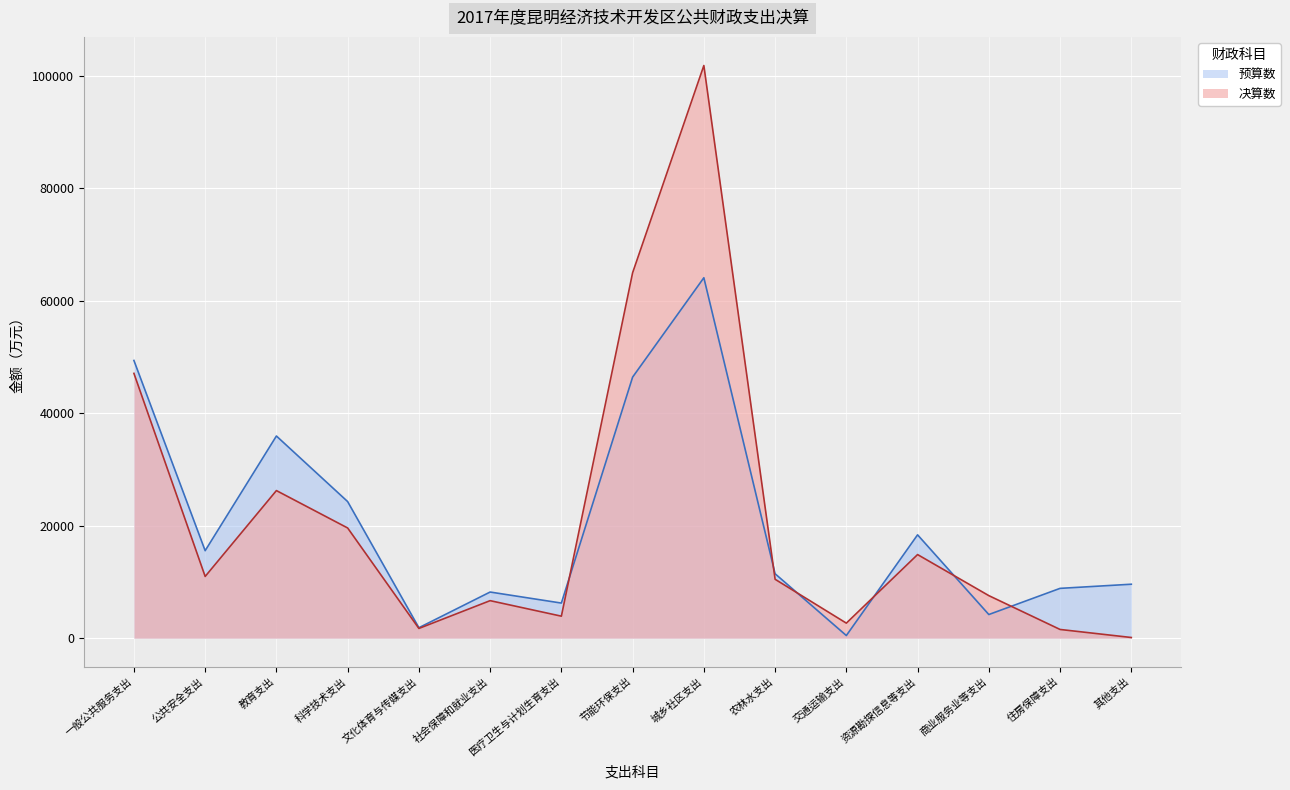

What is the spread (max minus min) of values at 其他支出?

9477